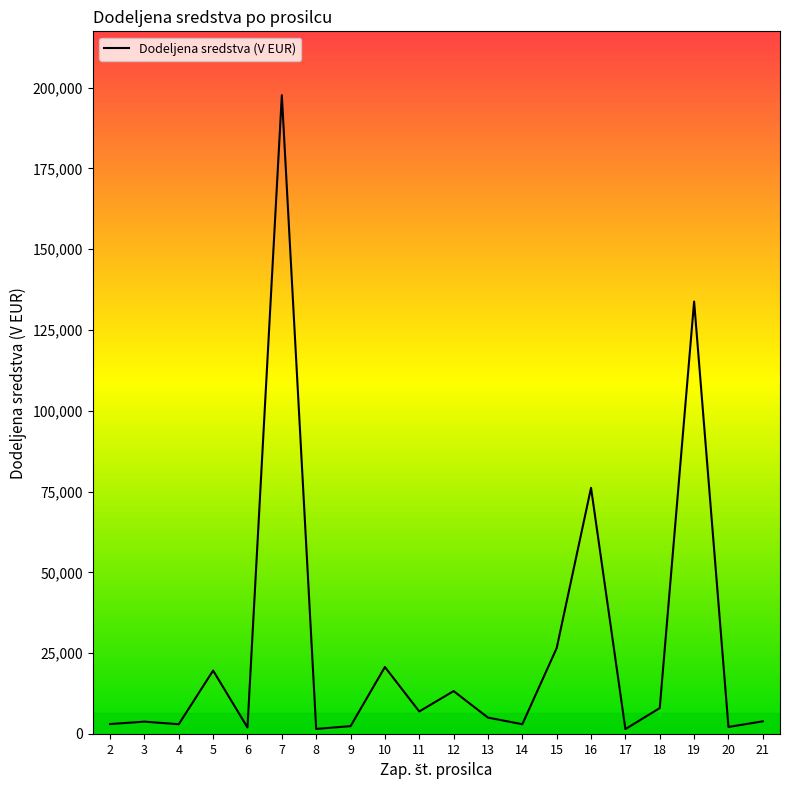

How many lines are shown in the chart?

1